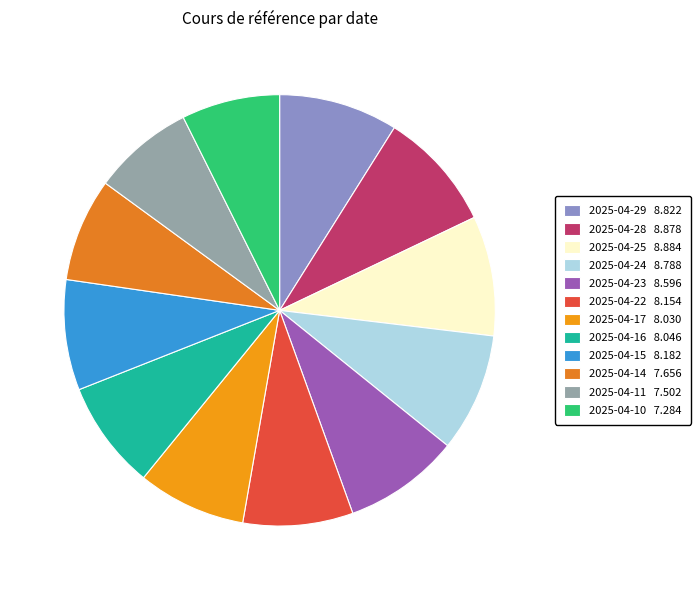

To the nearest percent, what is the average slice percentage?

8%